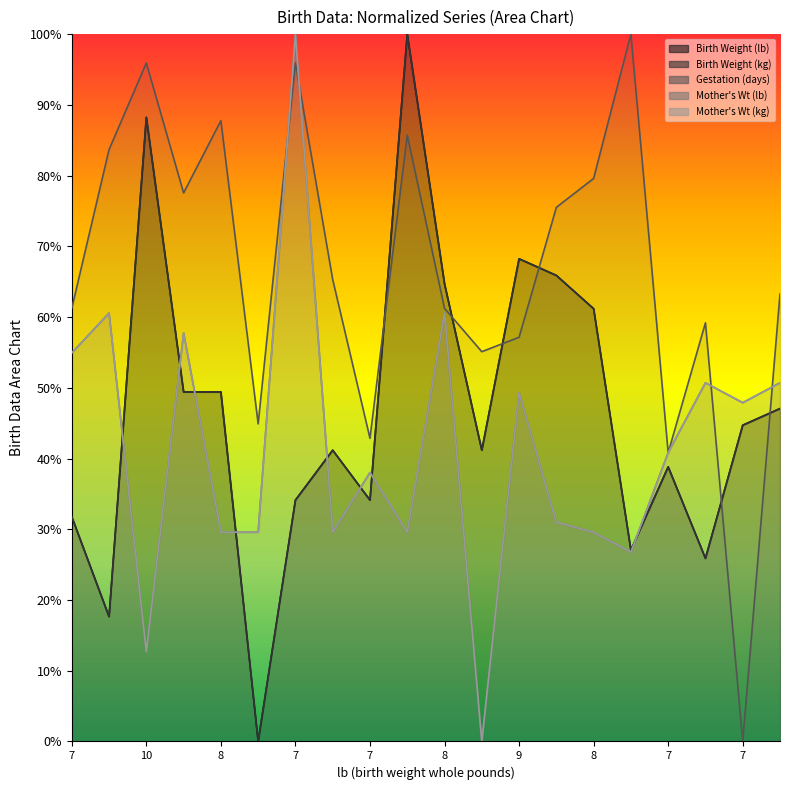

The value of Gestation (days) at 7 is 0.4. True or false?

True